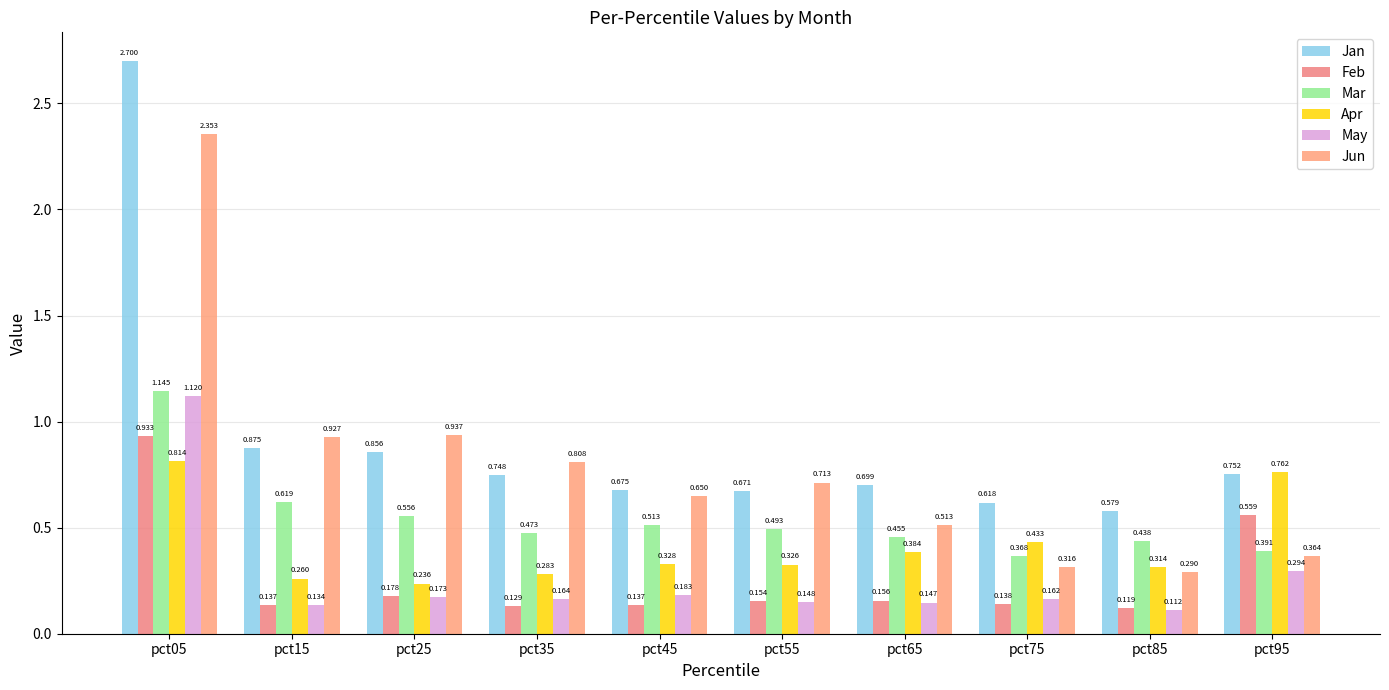

How many series are shown in this chart?

6